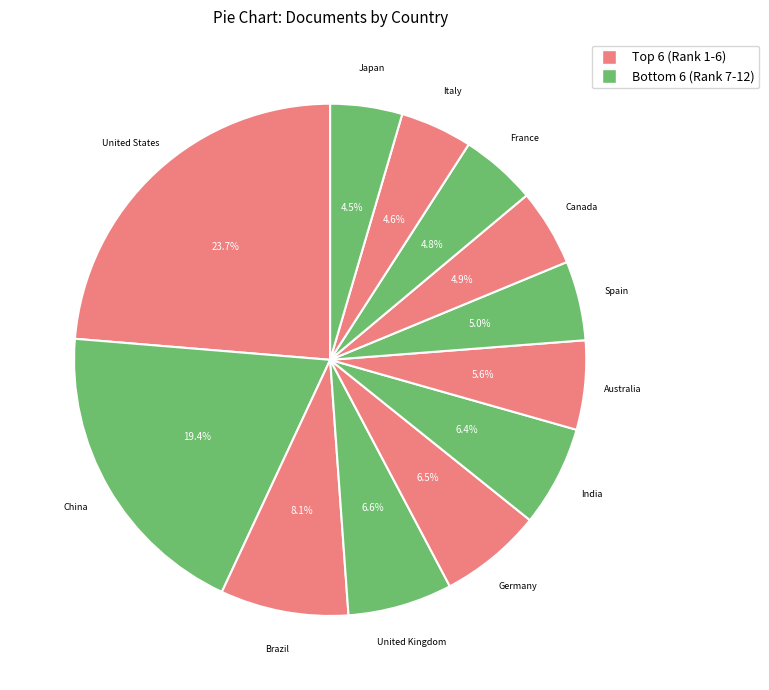

How many segments does this pie chart have?

12